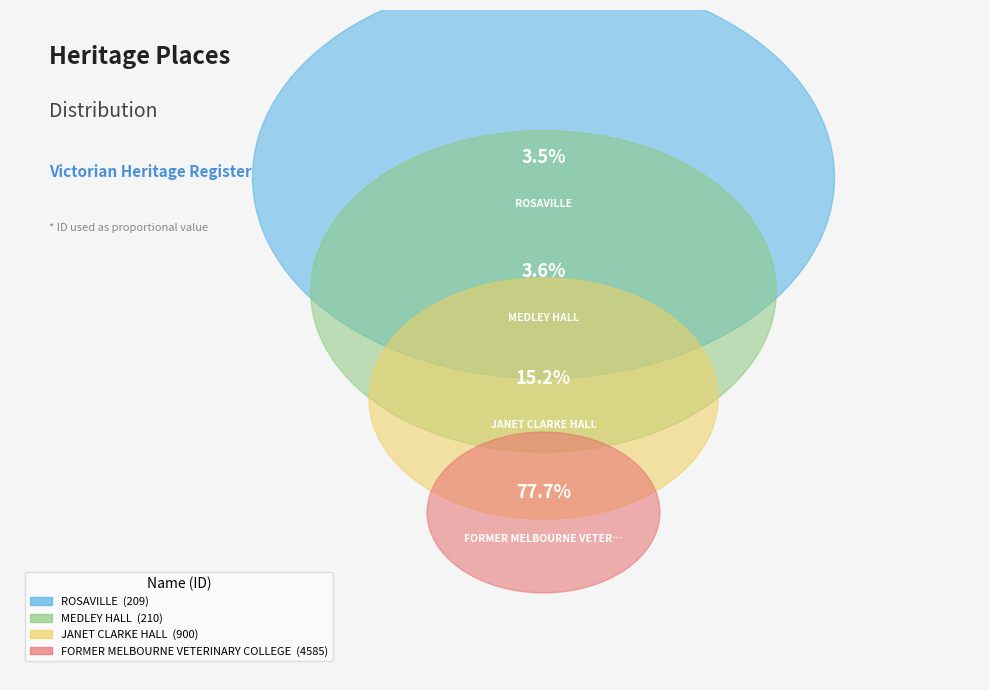

The MEDLEY HALL slice represents 4% of the pie. True or false?

True